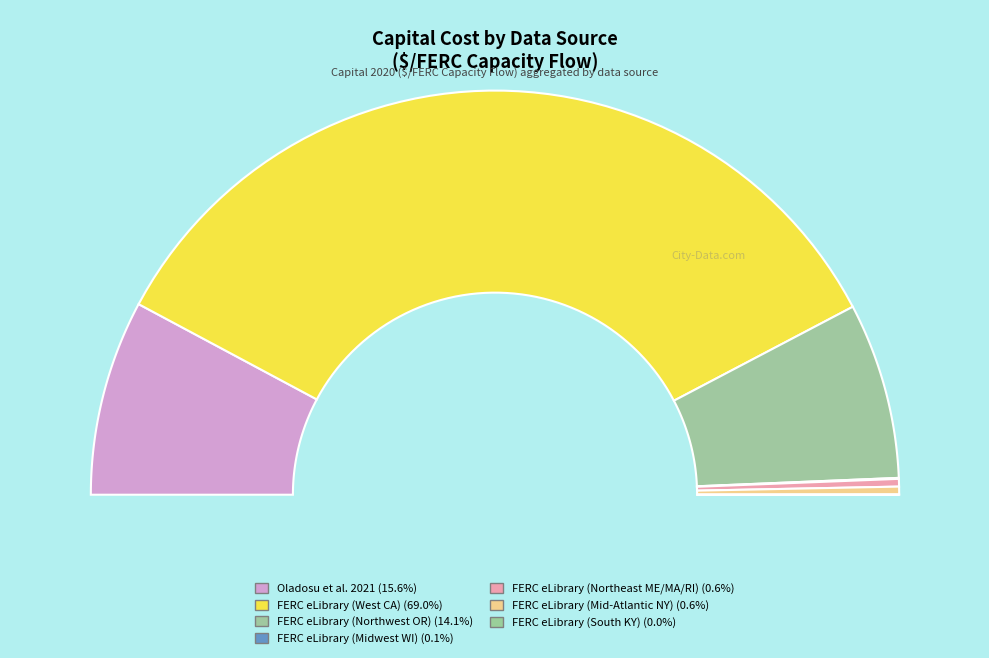

What is the change in value from Oladosu et al. 2021 to FERC eLibrary (South KY)?

-12548.9